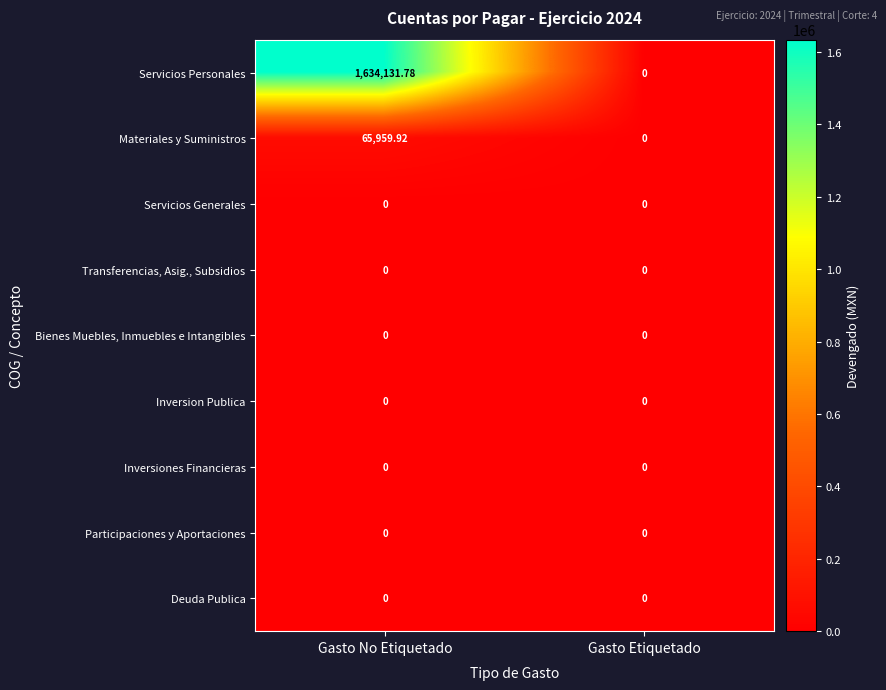

How many data points does each series have?

2